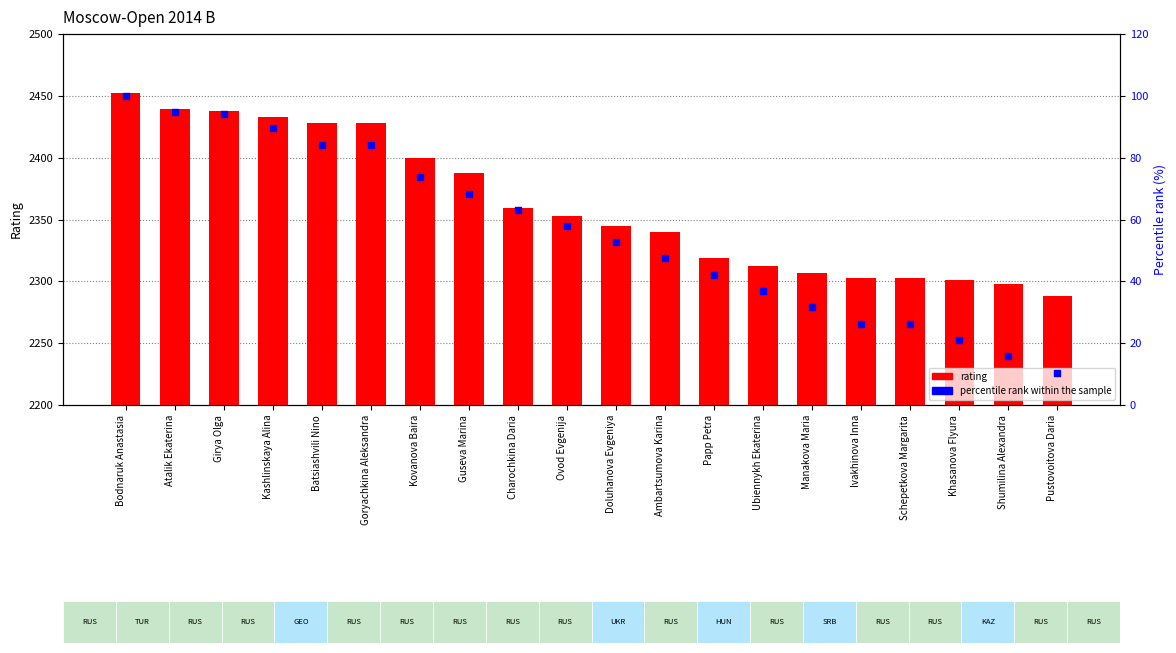

At how many categories does at least one series exceed 1065?

20